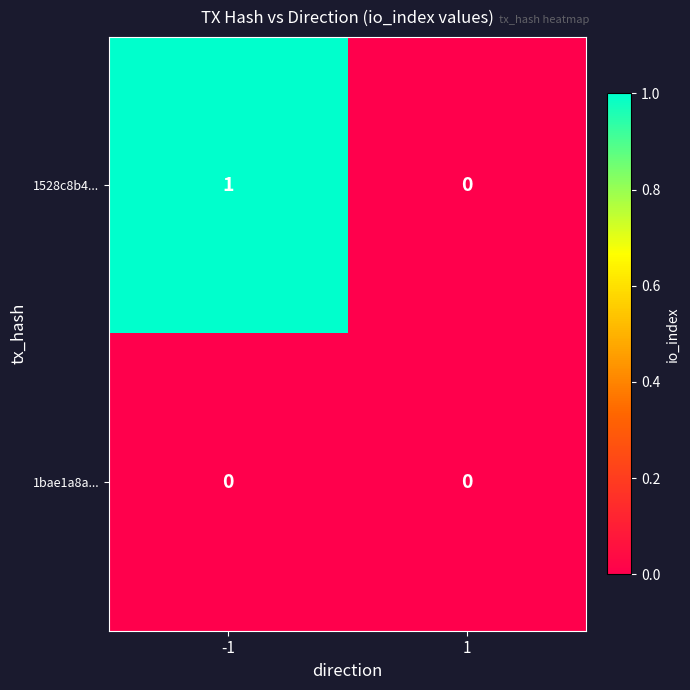

List the series in order of their peak value, lowest first.

1bae1a8a..., 1528c8b4...